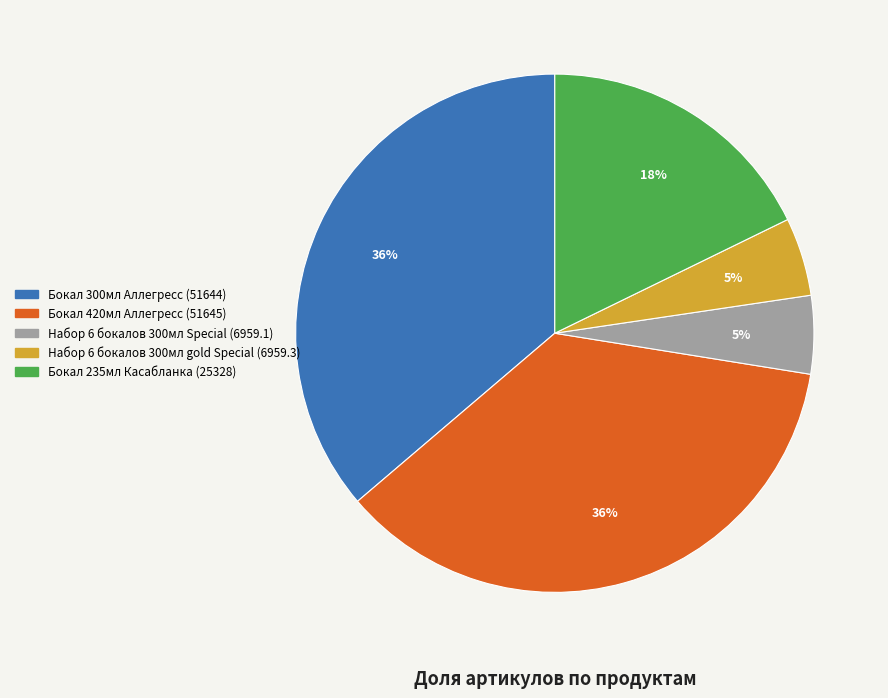

Which has a higher value, Бокал 300мл Аллегресс (51644) or Набор 6 бокалов 300мл Special (6959.1)?

Бокал 300мл Аллегресс (51644)